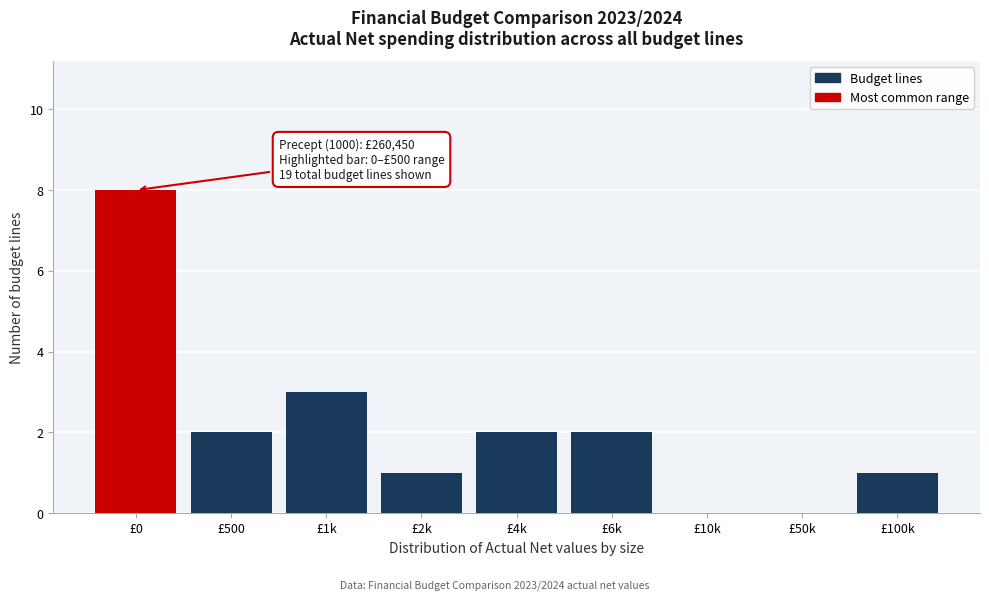

Reading left to right, transcribe all the data shown in this chart.

£0=8	£500=2	£1k=3	£2k=1	£4k=2	£6k=2	£10k=0	£50k=0	£100k=1